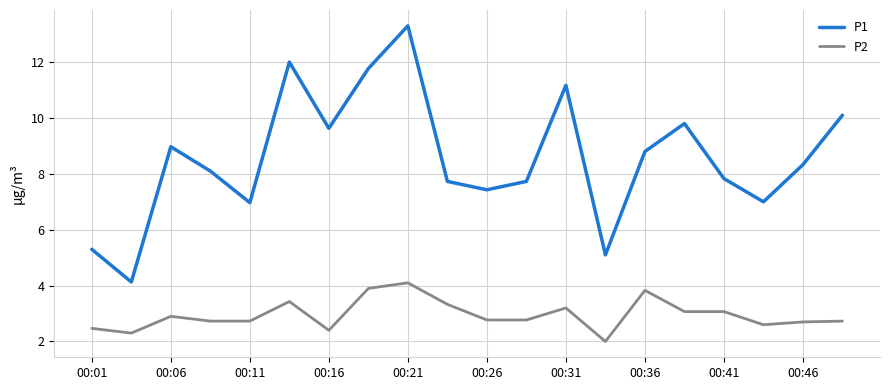

Which series has the widest spread of values?

P1